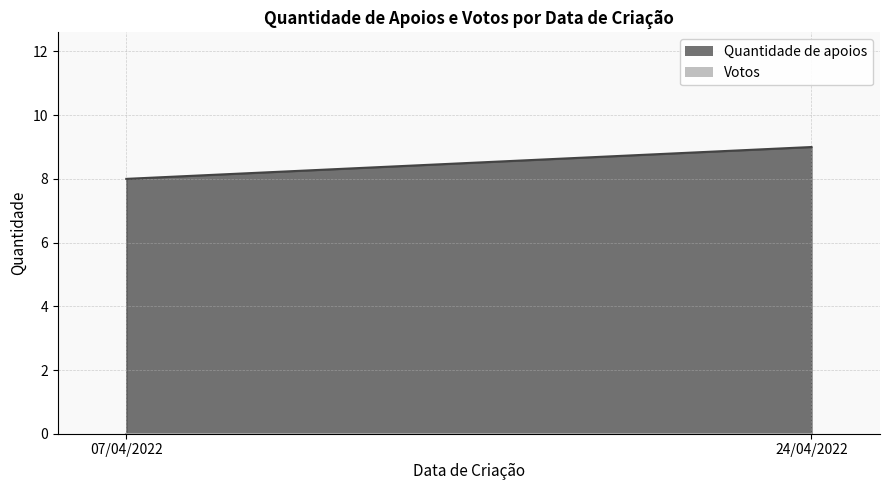

Which category has the lowest value in the Quantidade de apoios series?

07/04/2022